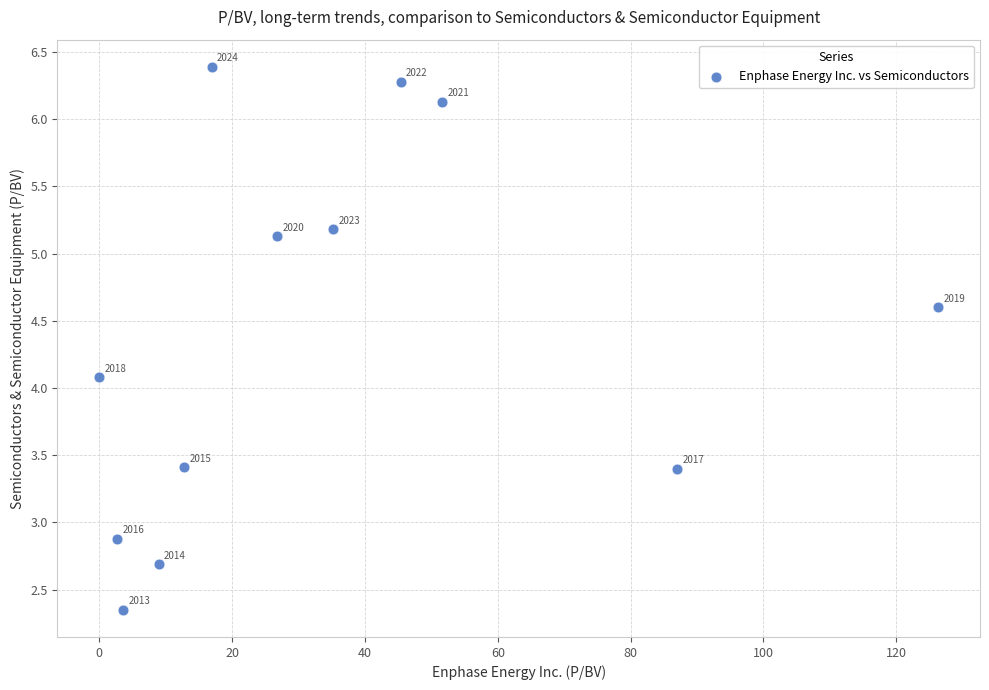

What is the average Y value?

4.4